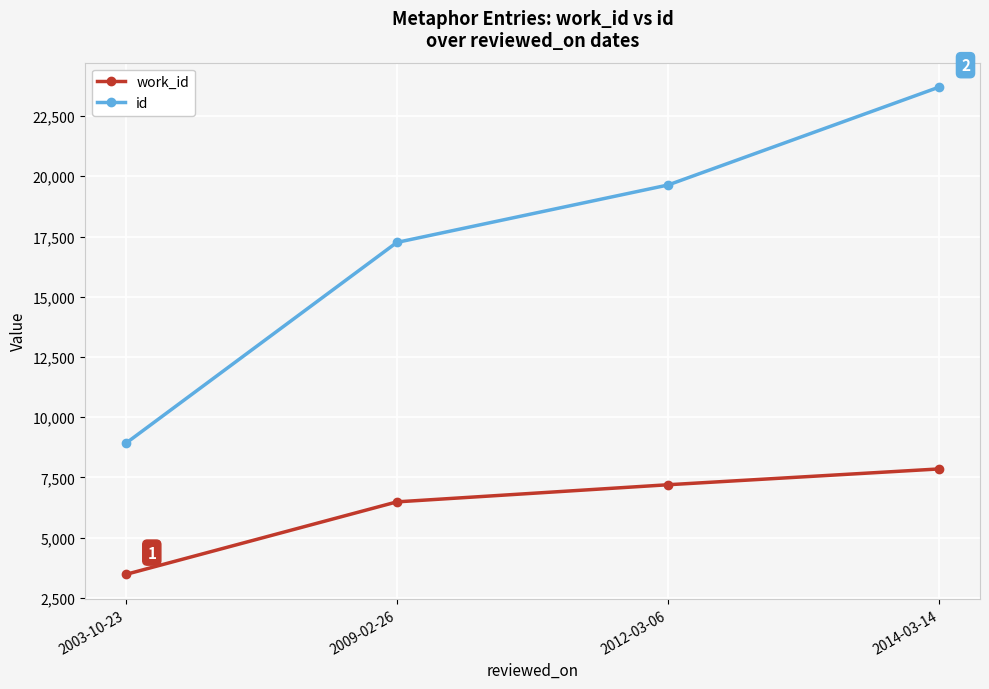

True or false: id has more than 2 points higher than both neighbors.

False